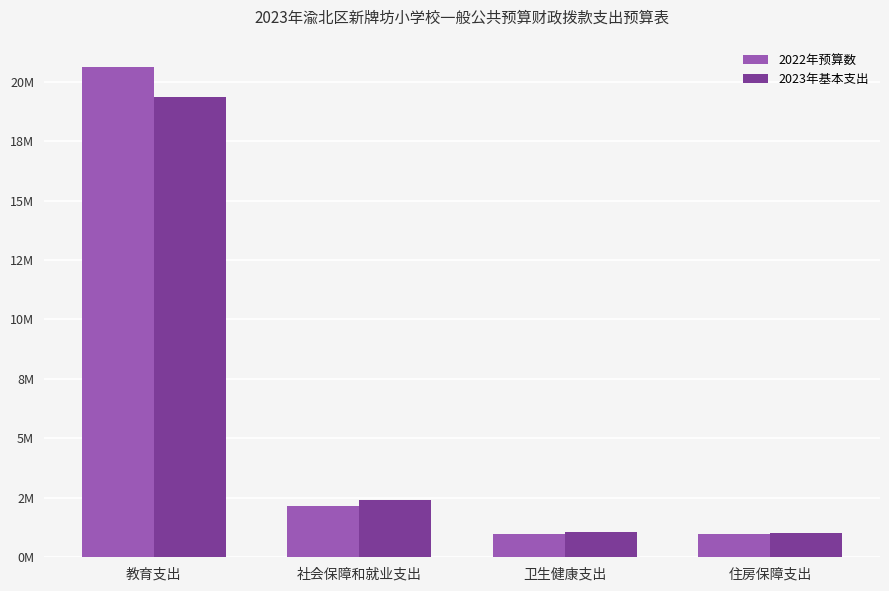

Are the bars grouped side by side (vs. stacked)?

Yes